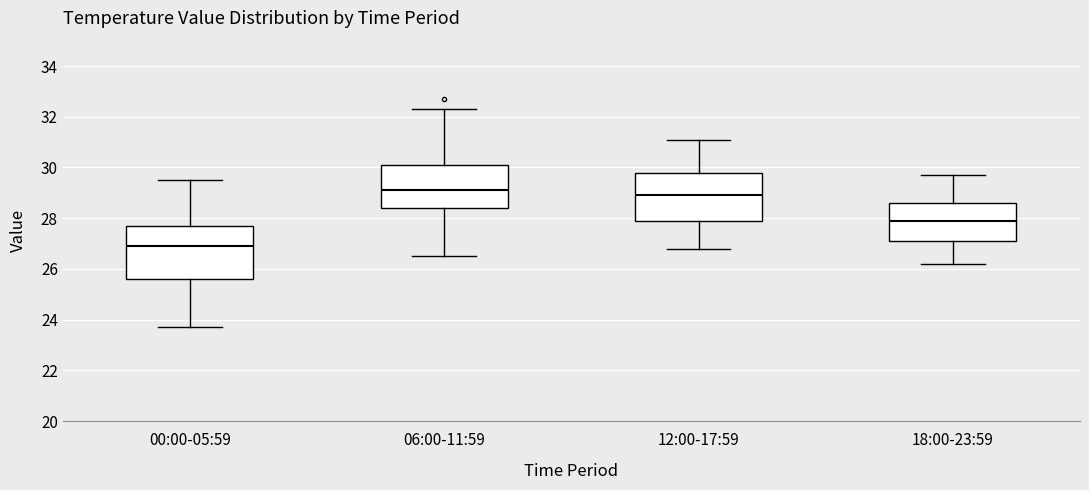

Reading left to right, transcribe this box plot: for each box, give where its median line is, the range the box spans, and where its two whiskers end, as read against the y-axis. The values are not printed on the chart, so give them approximately, as read against the axis.

00:00-05:59: median 27.0, box 25.6 to 27.8, whiskers 23.8 to 29.6
06:00-11:59: median 29.2, box 28.4 to 30.2, whiskers 26.6 to 32.4
12:00-17:59: median 29.0, box 28.0 to 29.8, whiskers 26.8 to 31.2
18:00-23:59: median 28.0, box 27.2 to 28.6, whiskers 26.2 to 29.8